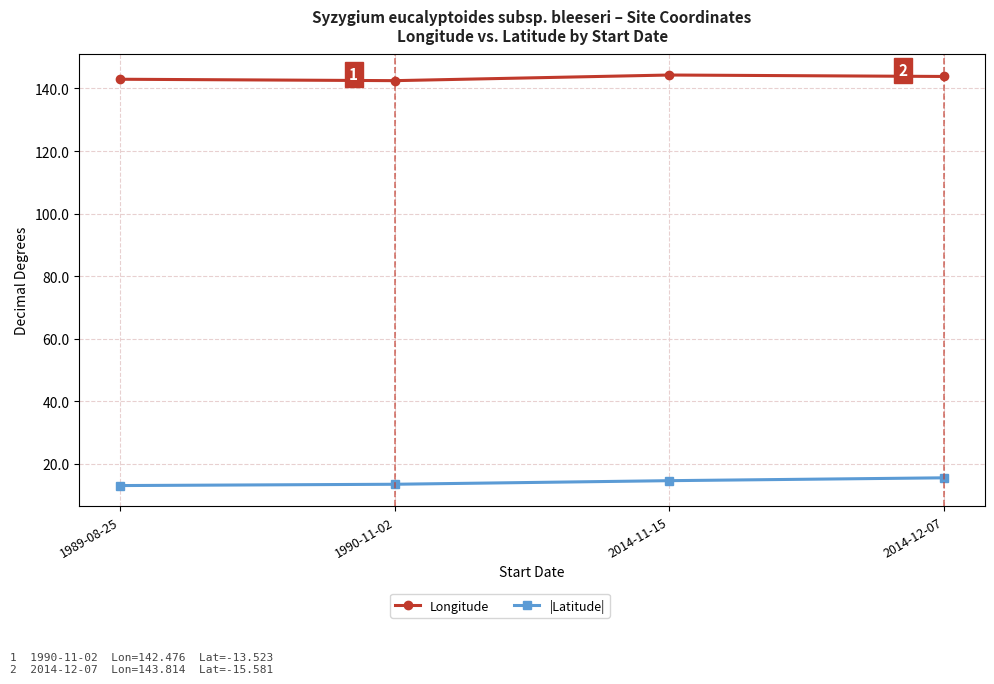

What position from the left is 2014-12-07?

4